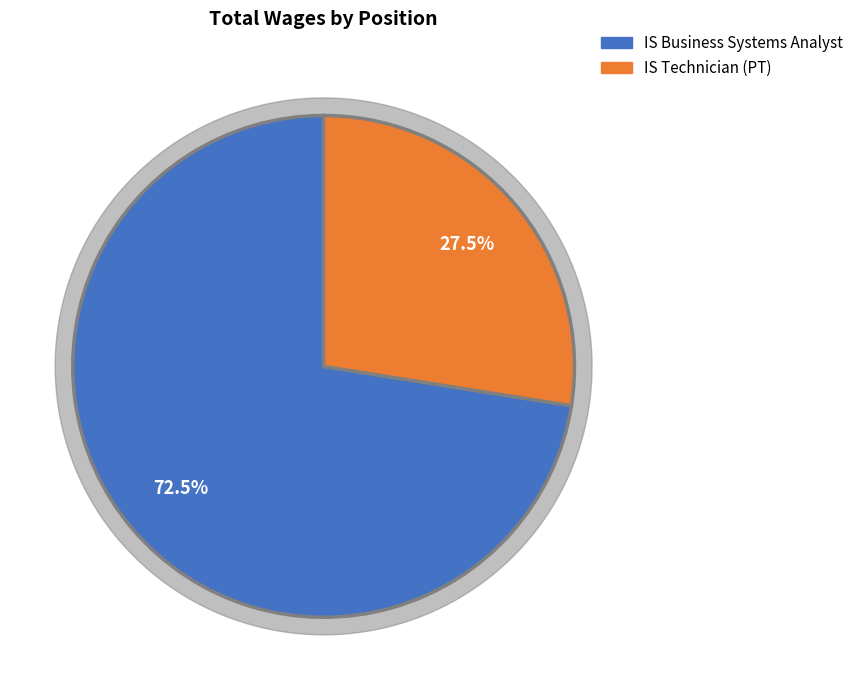

How many segments does this pie chart have?

2